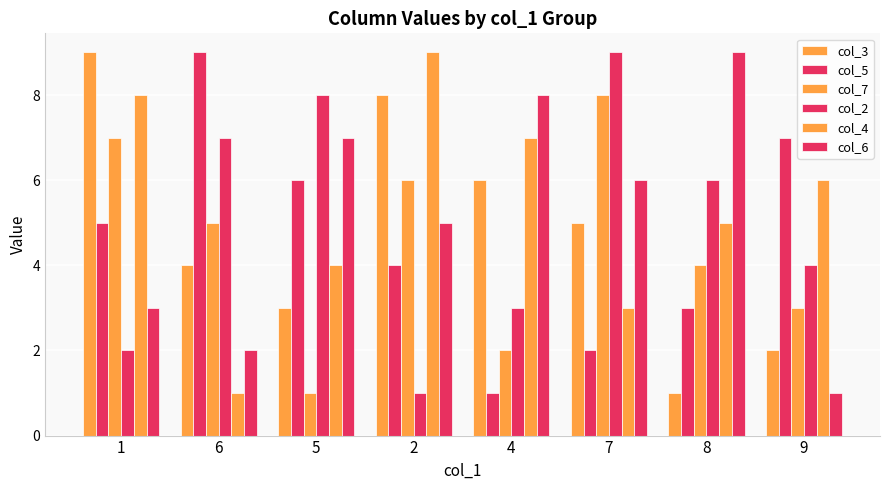

Count the number of categories in the chart.

8